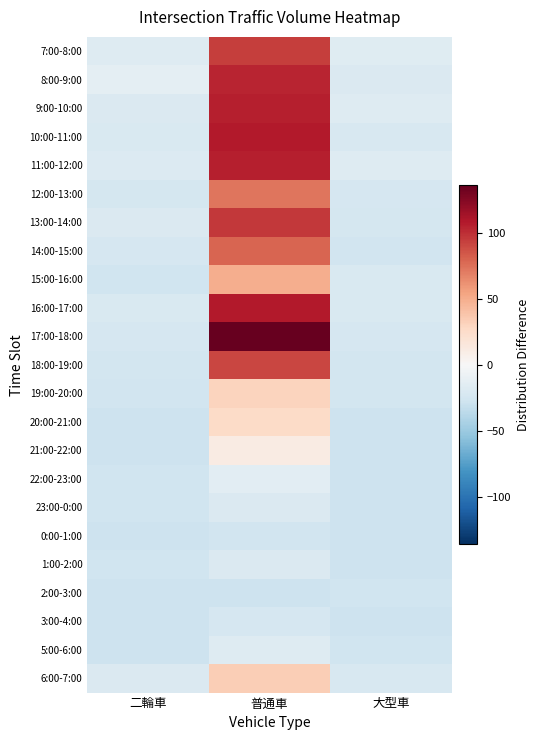

What is the total value across all series at 普通車?

1103.3